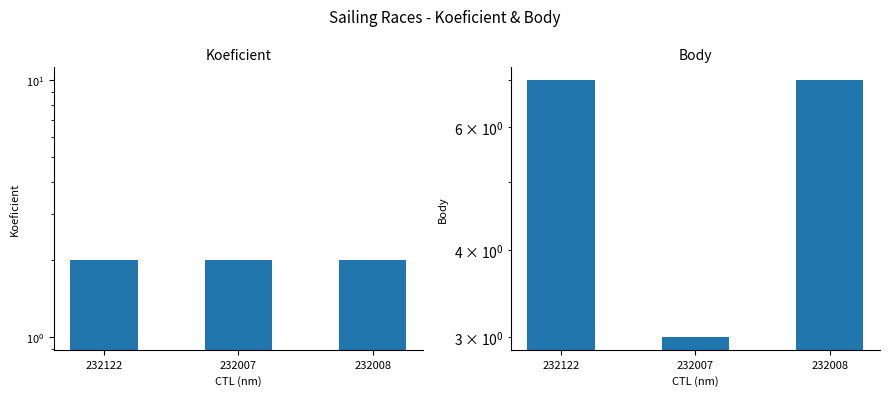

The value of Koeficient at 232008 is 2. True or false?

True